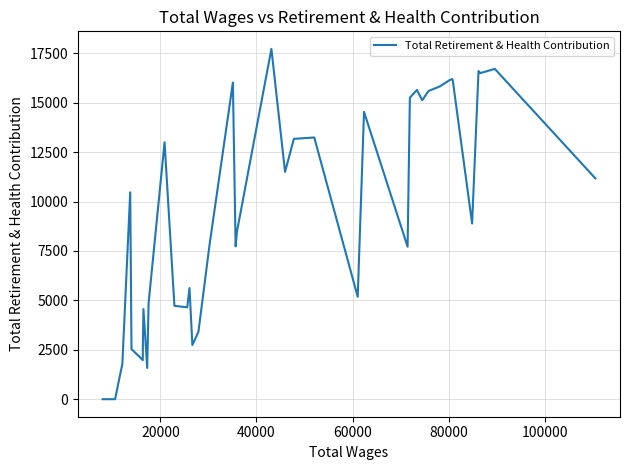

How many values are below 10466?

20